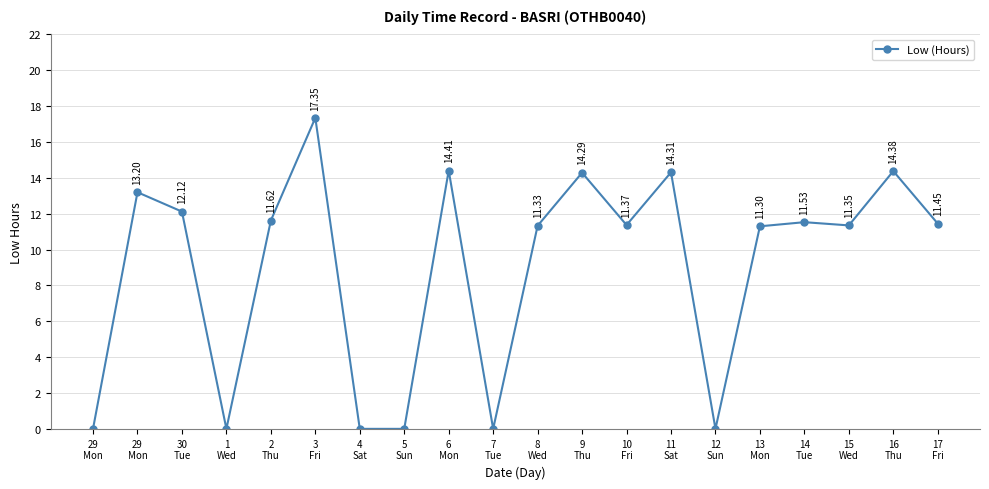

What is the sum of the values at 6
Mon and 16
Thu?

28.8